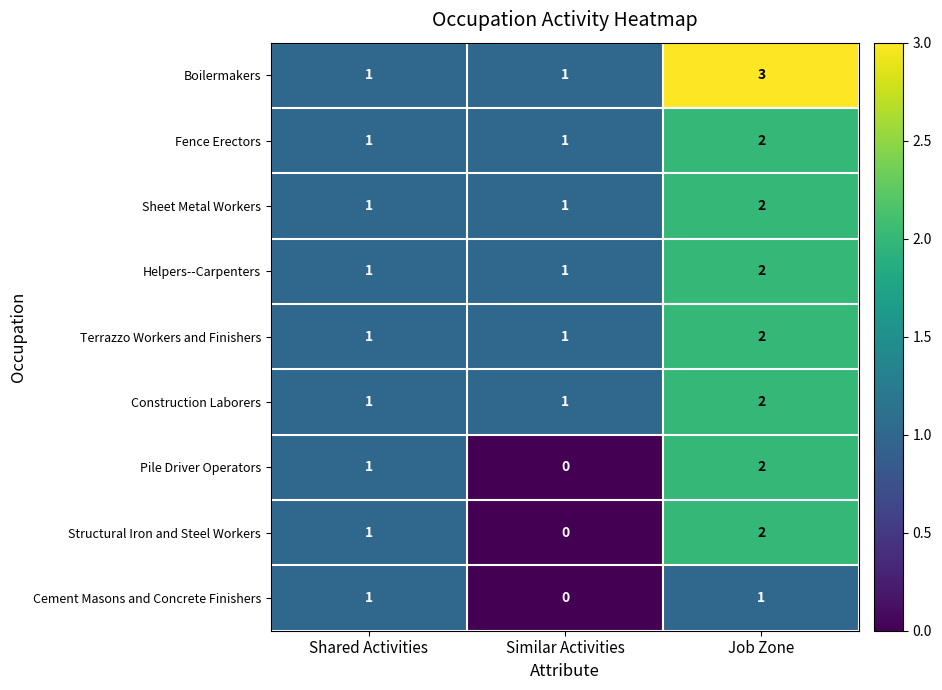

True or false: Fence Erectors has a value of 1 at Similar Activities.

True